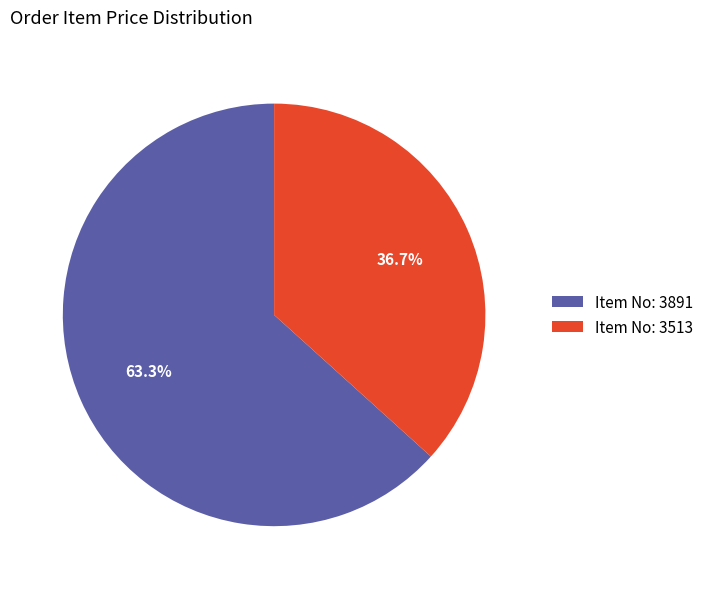

Approximately how many times larger is the value at Item No: 3891 compared to Item No: 3513?

1.7